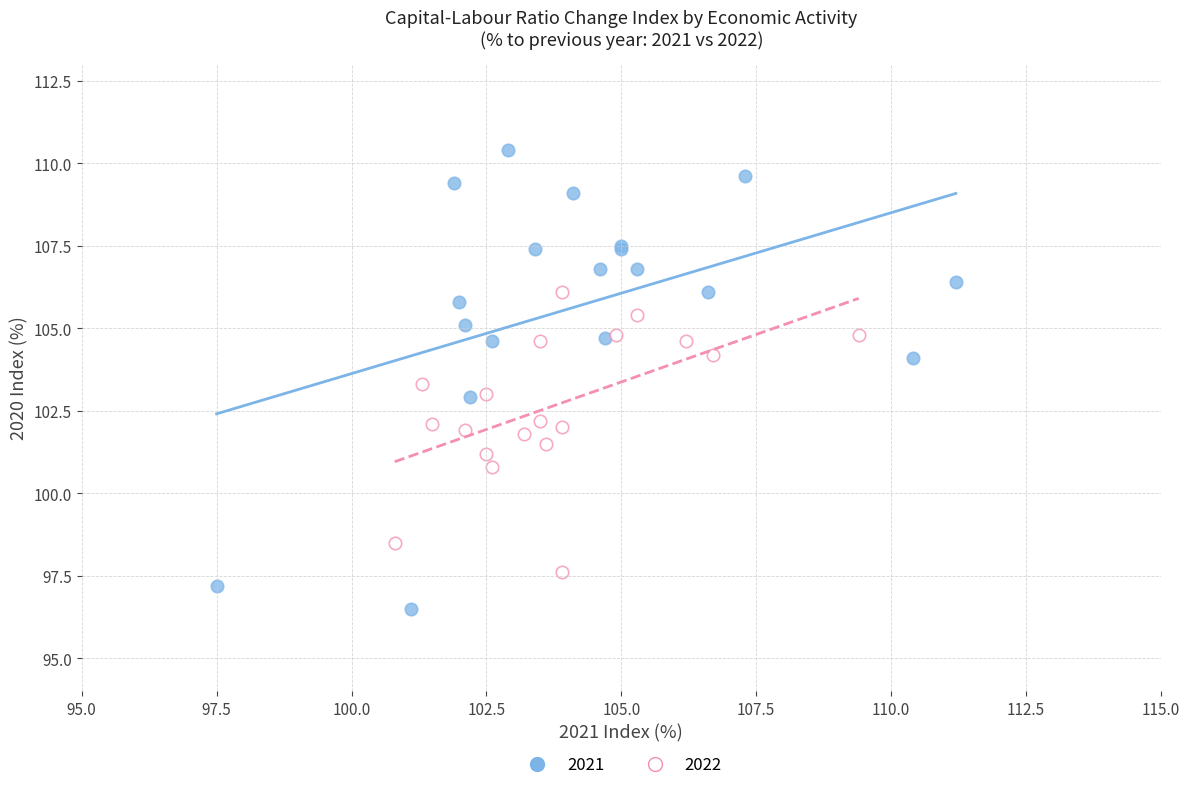

Which series reaches the maximum Y coordinate?

2021